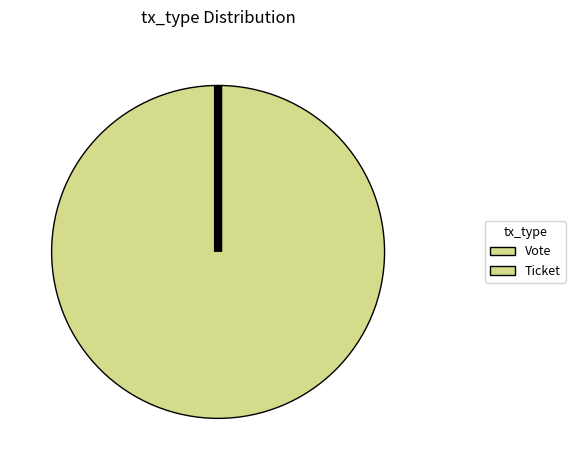

What is the smallest slice in the pie chart?

Ticket